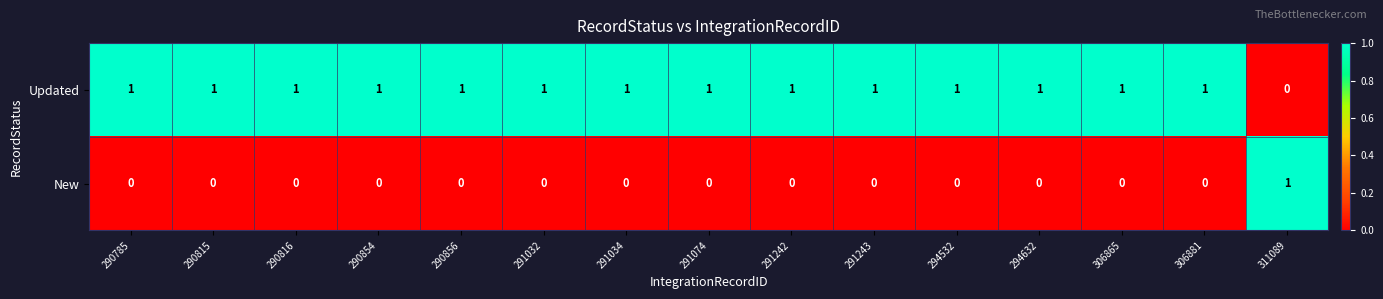

At which label is Updated closest to 0?

311089